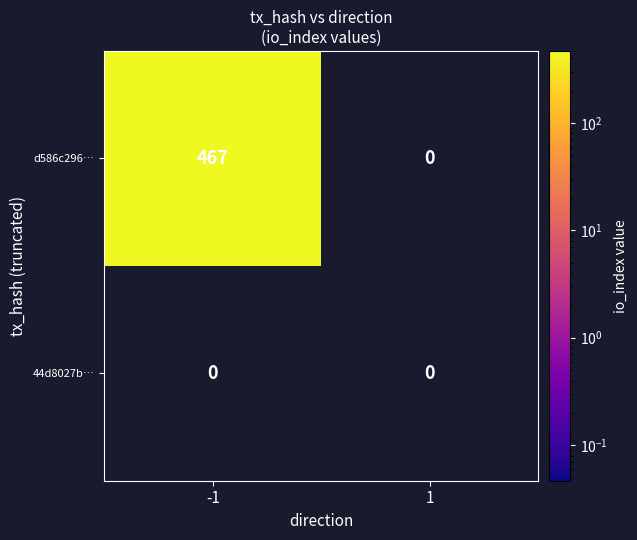

Reading right to left, what are all the values shown in this chart?

d586c296868c1fec4ae120077cb316bd16ba921: 1=0	-1=467
44d8027b2b0d7b0a54629c32191a90025574d98: 1=0	-1=0